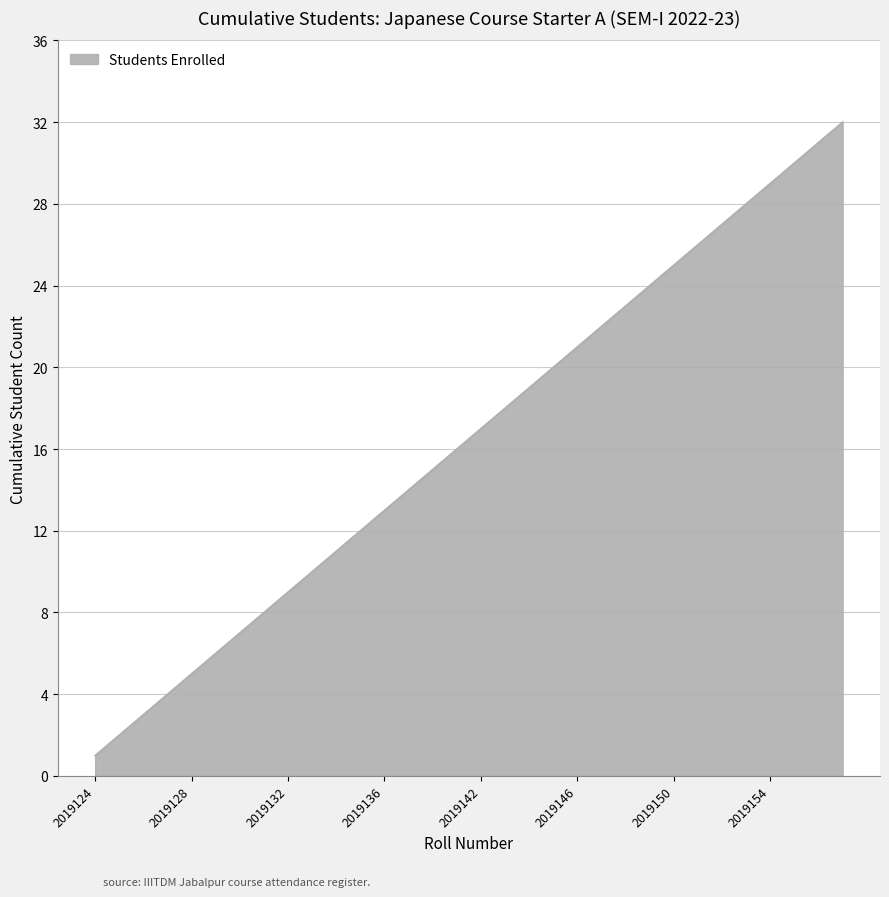

How many lines are shown in the chart?

1